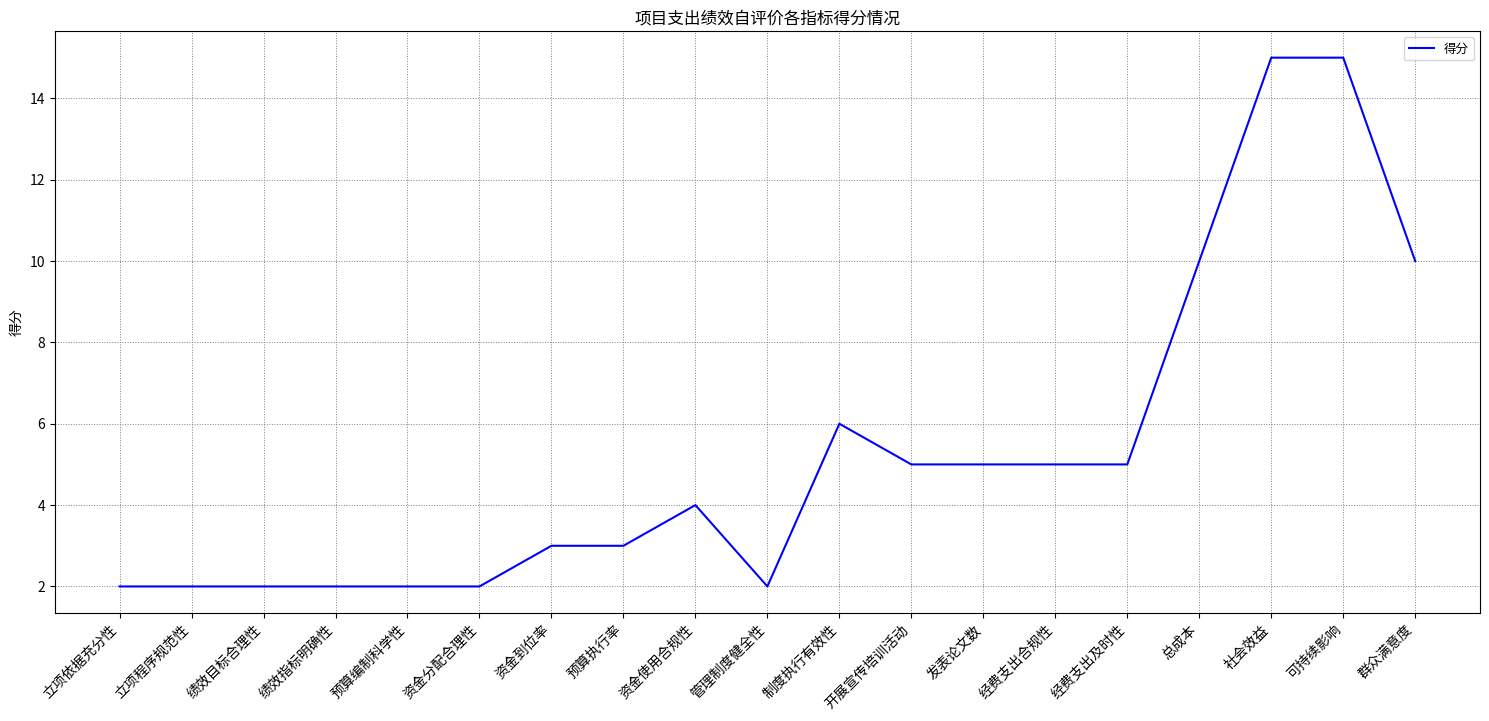

What is the greatest value displayed?

15